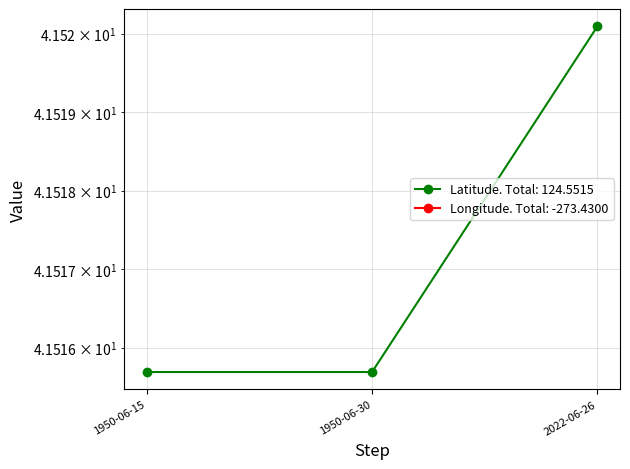

Reading left to right, list all the values displayed in this chart.

Latitude: 41.5	41.5	41.5
Longitude: -91.1	-91.1	-91.2